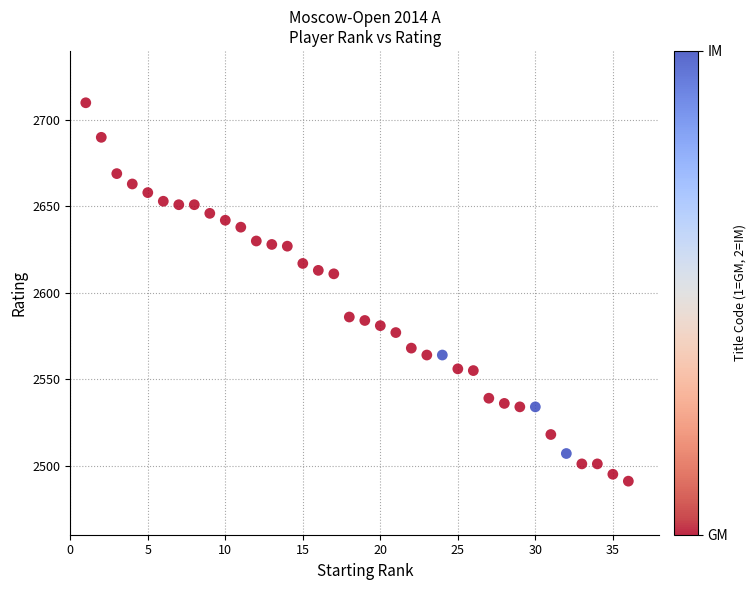

What is the range of Y values (max minus min)?

219